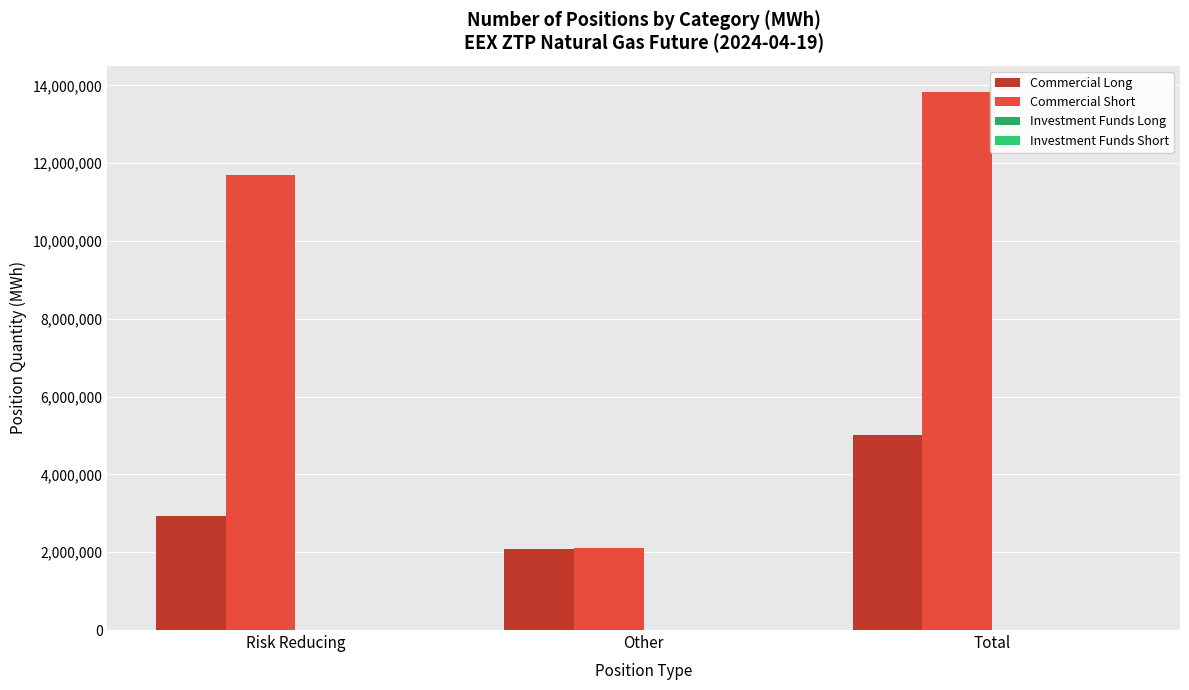

What is the approximate value of Commercial Short at Other, to the nearest 100?

2115300